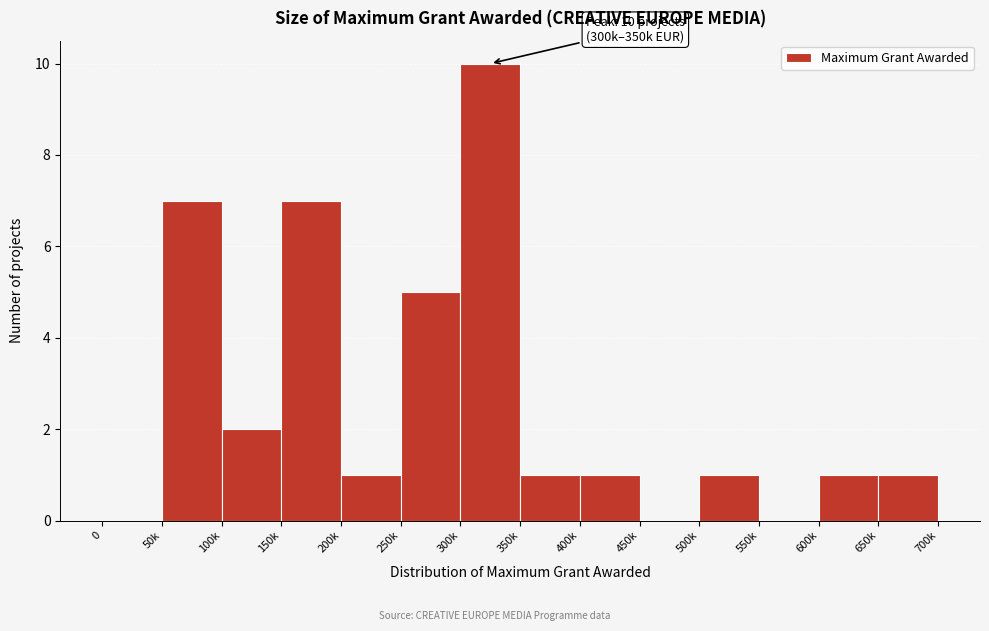

Reading left to right, extract all data points from this chart.

0=0	50k=7	100k=2	150k=7	200k=1	250k=5	300k=10	350k=1	400k=1	450k=0	500k=1	550k=0	600k=1	650k=1